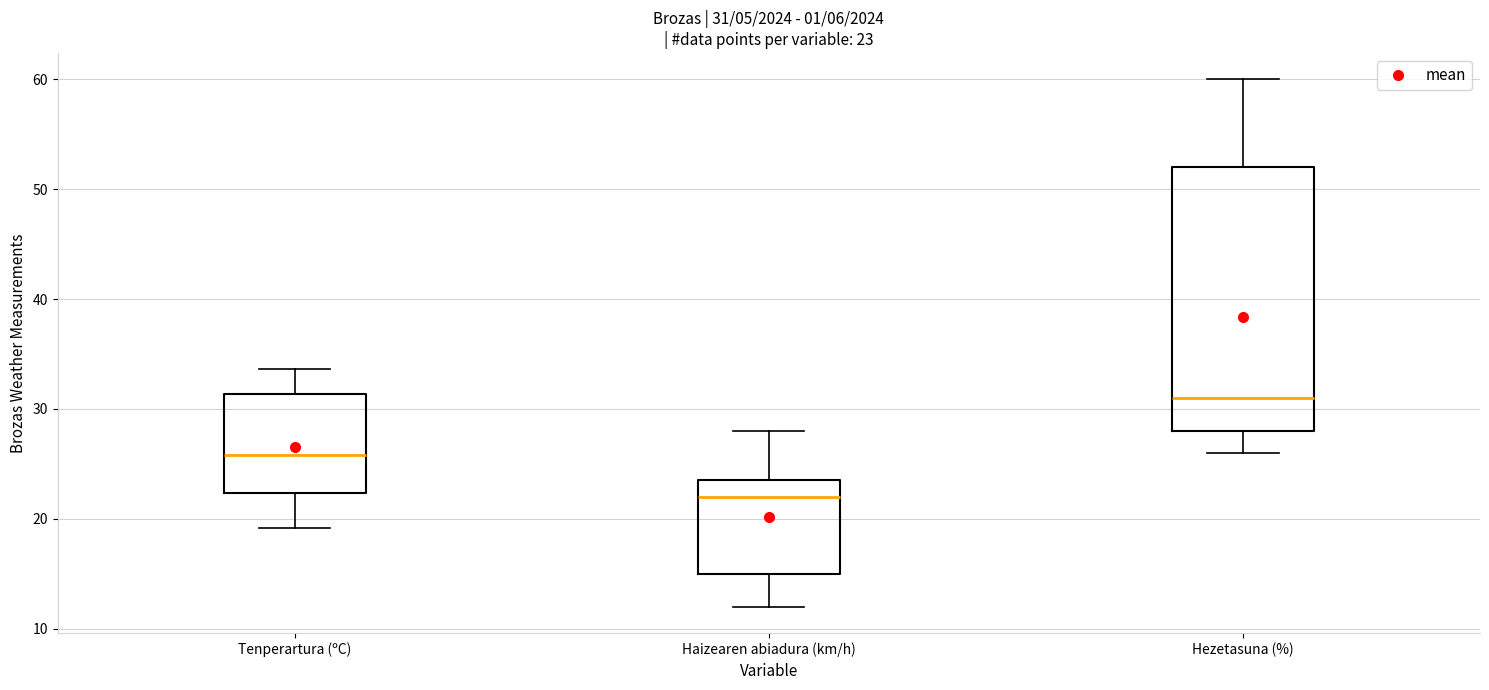

Which box has the lowest median line?

Haizearen abiadura (km/h)